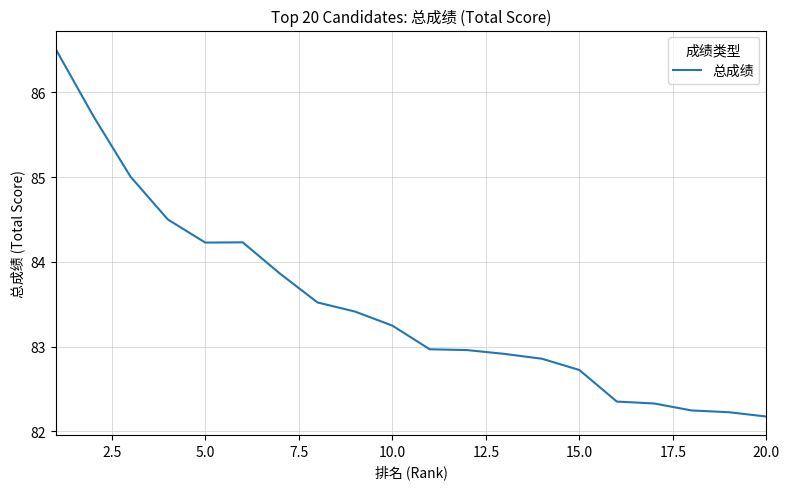

What is the greatest value displayed?

86.5